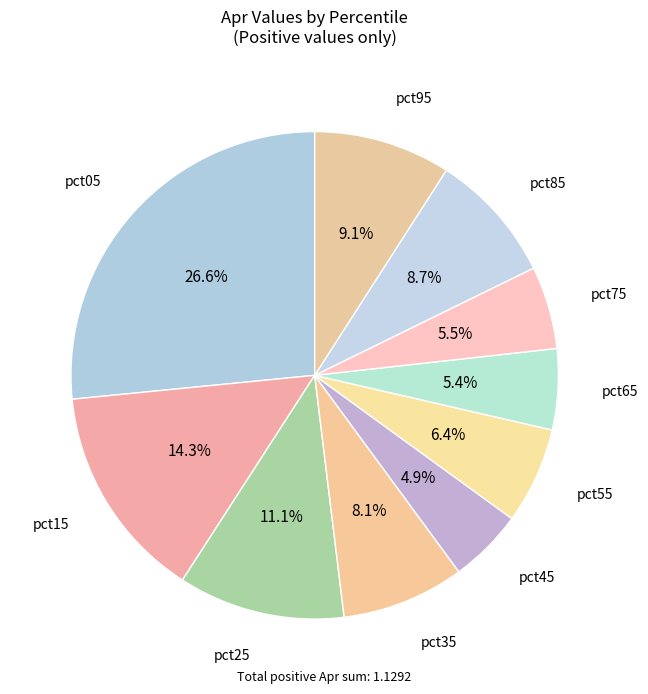

How many segments does this pie chart have?

10